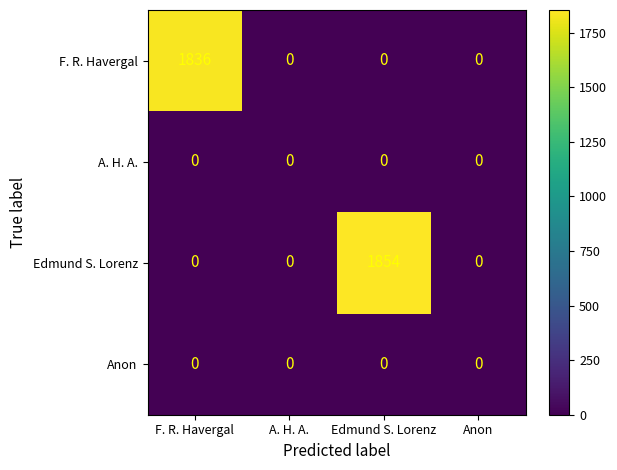

Reading right to left, list all the values displayed in this chart.

F. R. Havergal: 0	0	0	1836
A. H. A.: 0	0	0	0
Edmund S. Lorenz: 0	1854	0	0
Anon: 0	0	0	0